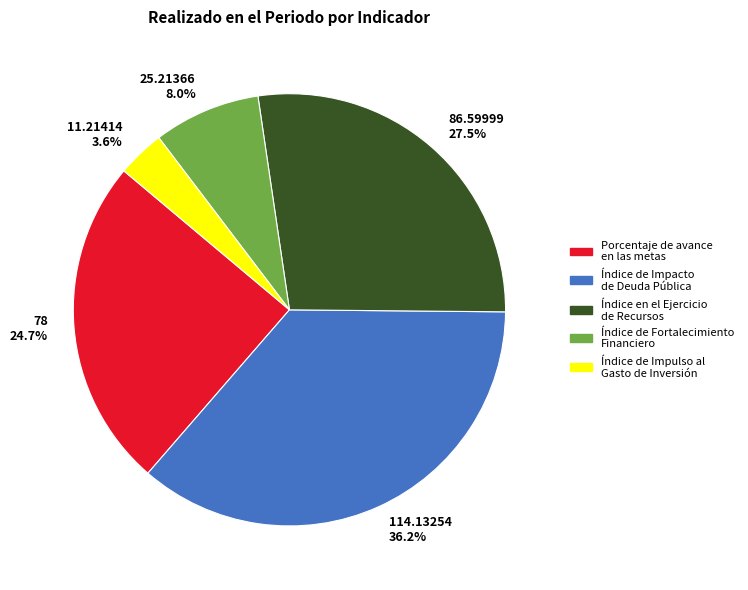

How many segments does this pie chart have?

5